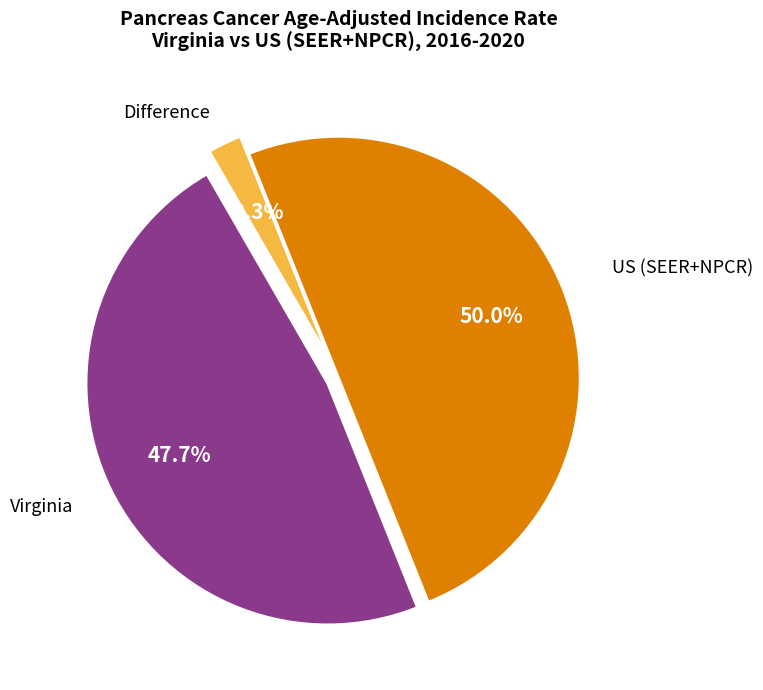

How many segments does this pie chart have?

3